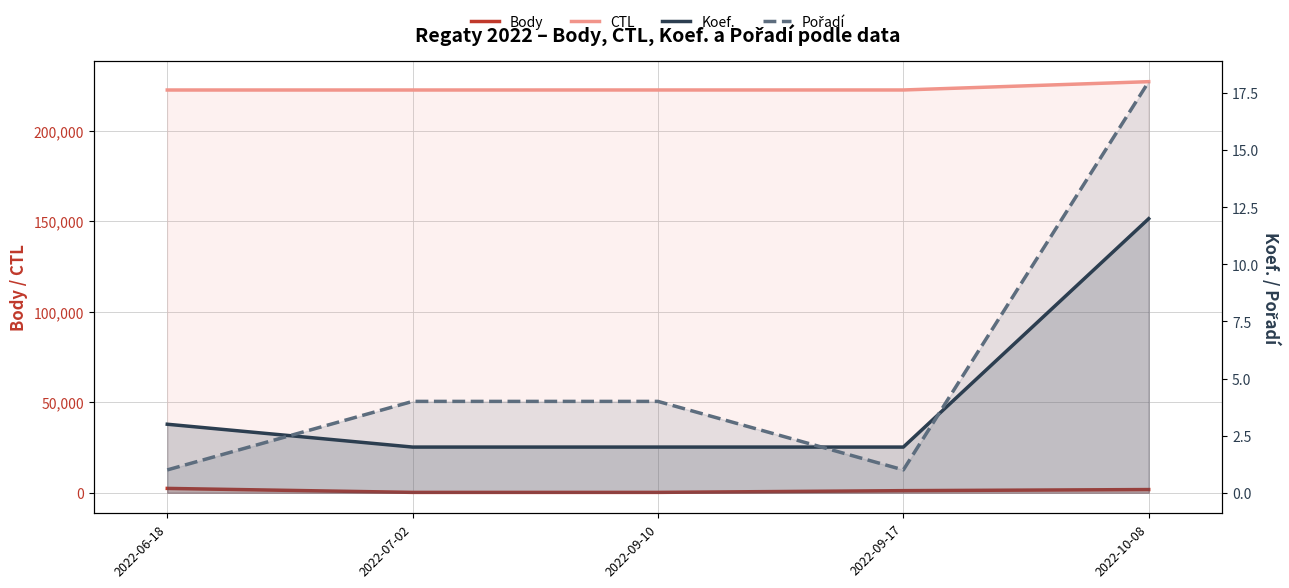

Which label corresponds to the largest value in the chart?

2022-10-08